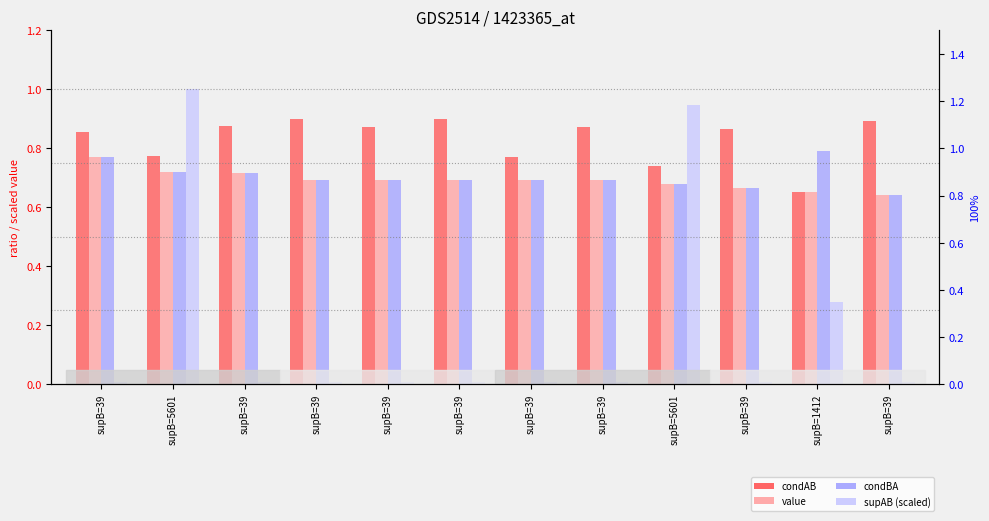

True or false: condAB has a value of 0.8 at supB=5601.

True